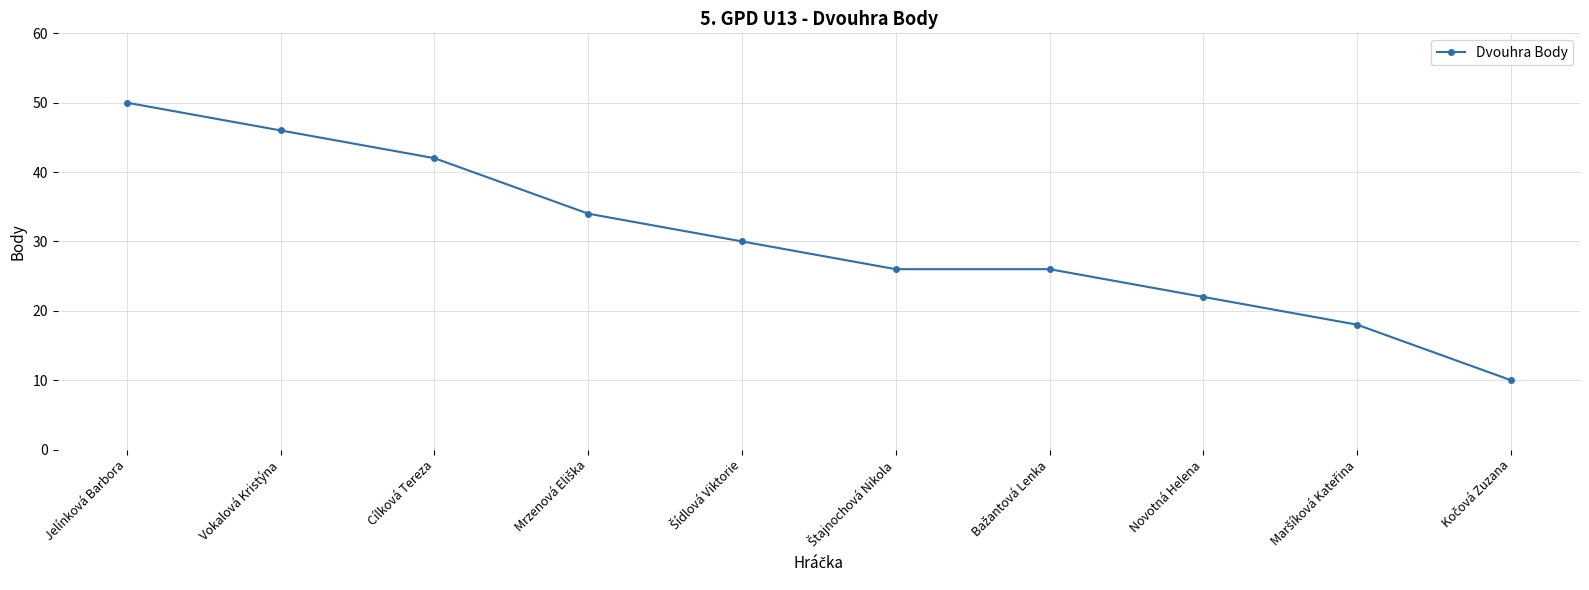

Which category has the highest value across all series?

Jelínková Barbora